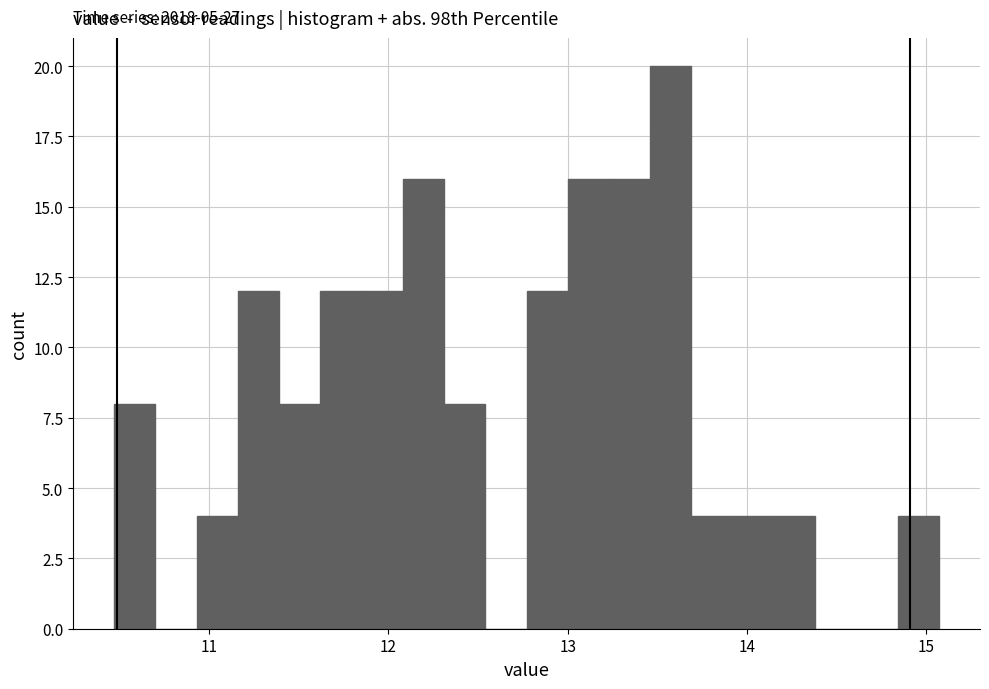

Read against the x-axis, roughly where is the centre of the tallest bar?

13.6